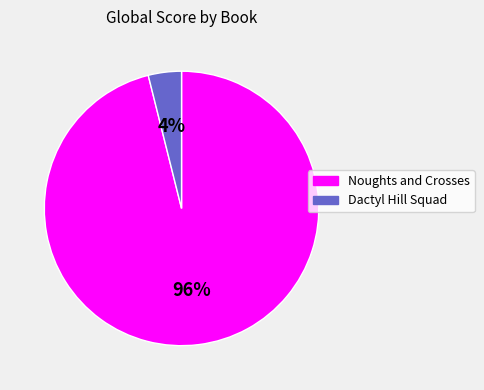

What is the smallest slice in the pie chart?

Dactyl Hill Squad